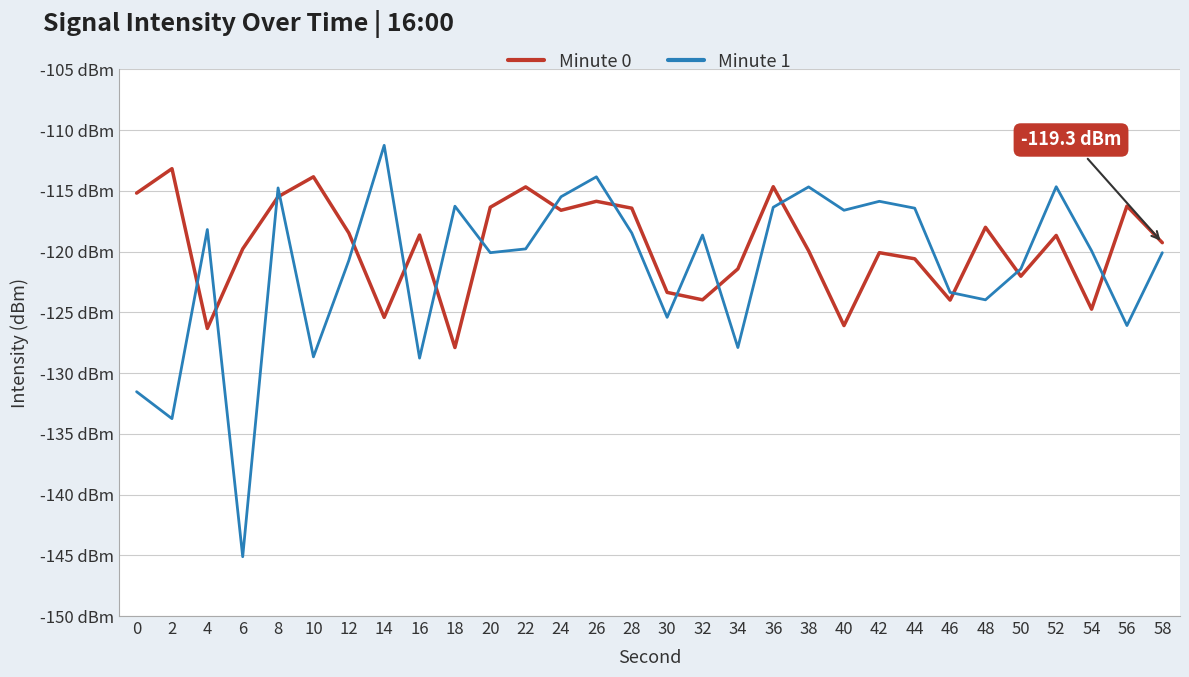

What are all the series names shown in the legend?

Minute 0, Minute 1